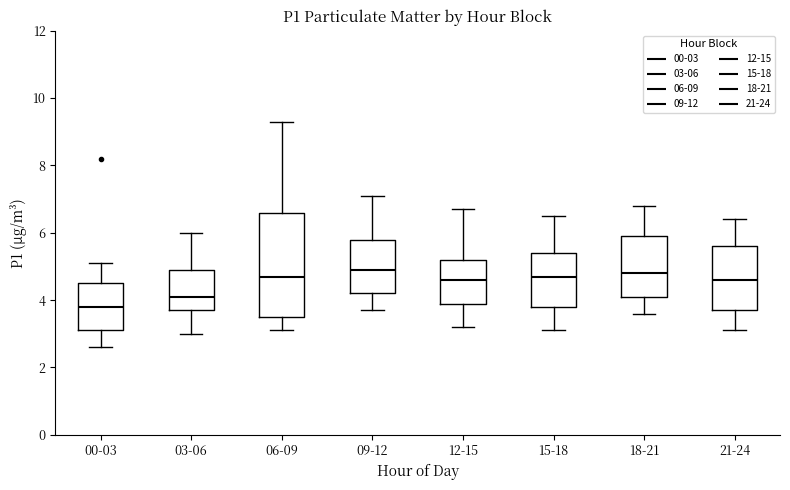

Where is the upper edge of the box for 18-21 on the y-axis? The values are not printed on the chart, so give them approximately, as read against the axis.

6.0